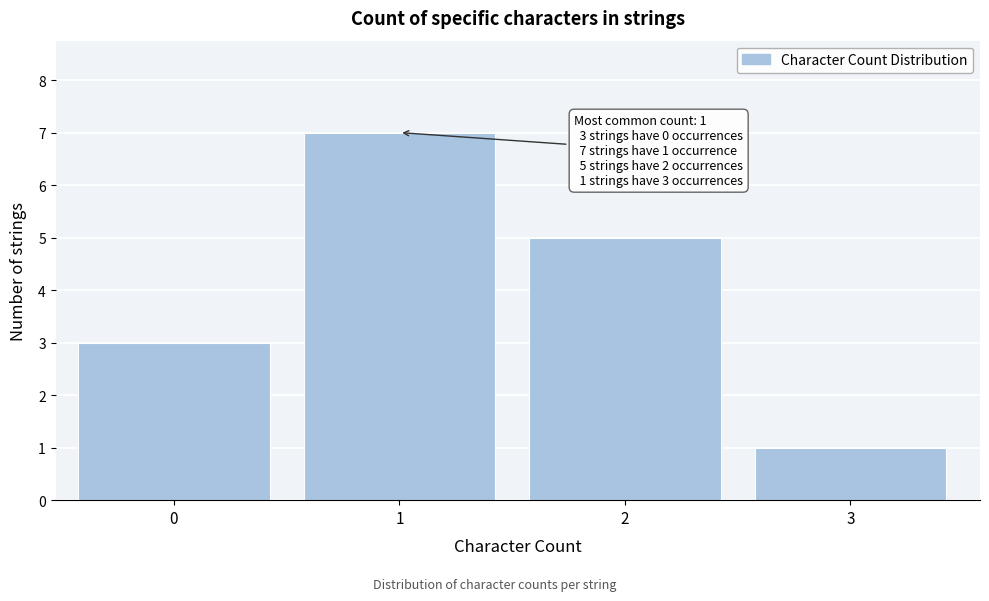

Reading right to left, list all the values displayed in this chart.

3=1	2=5	1=7	0=3